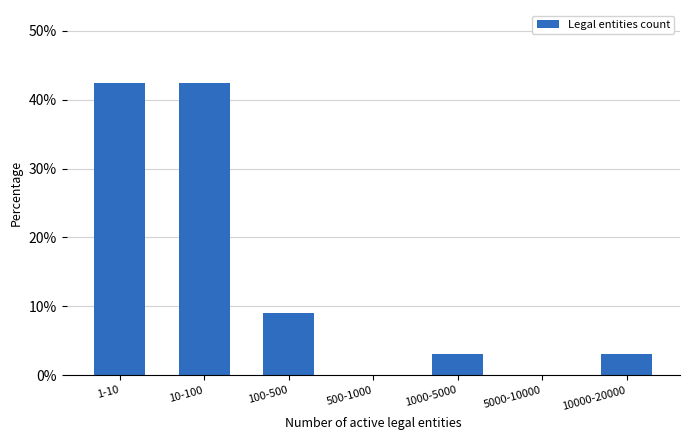

Reading right to left, transcribe all the data shown in this chart.

10000-20000=3.0	5000-10000=0.0	1000-5000=3.0	500-1000=0.0	100-500=9.1	10-100=42.4	1-10=42.4